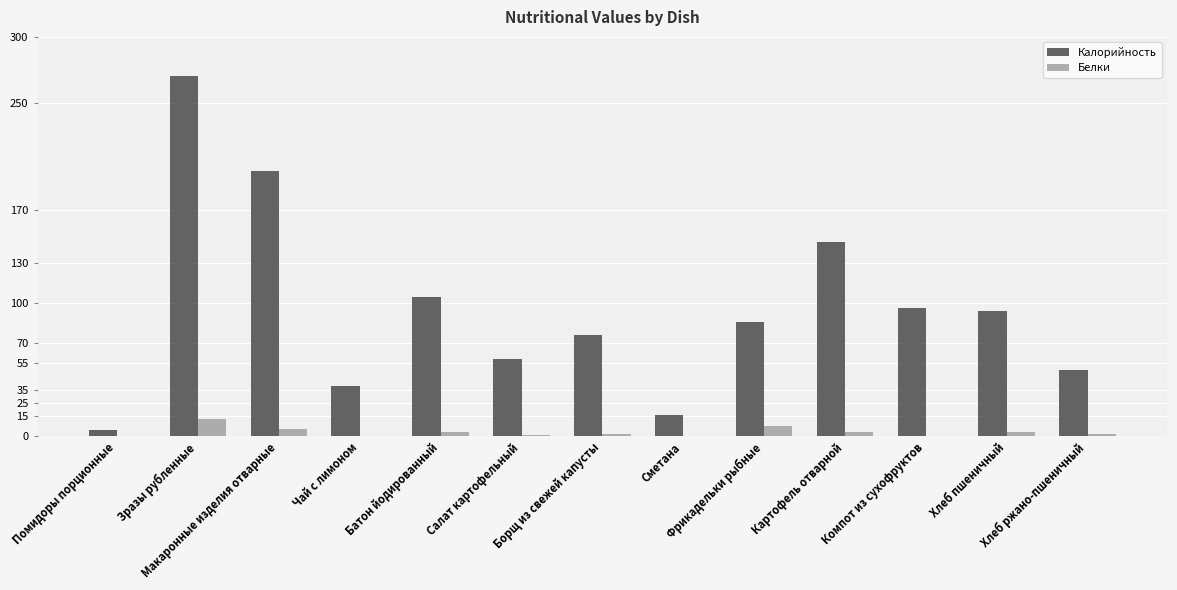

Is it true that Калорийность equals 87.9 at Макаронные изделия отварные?

False